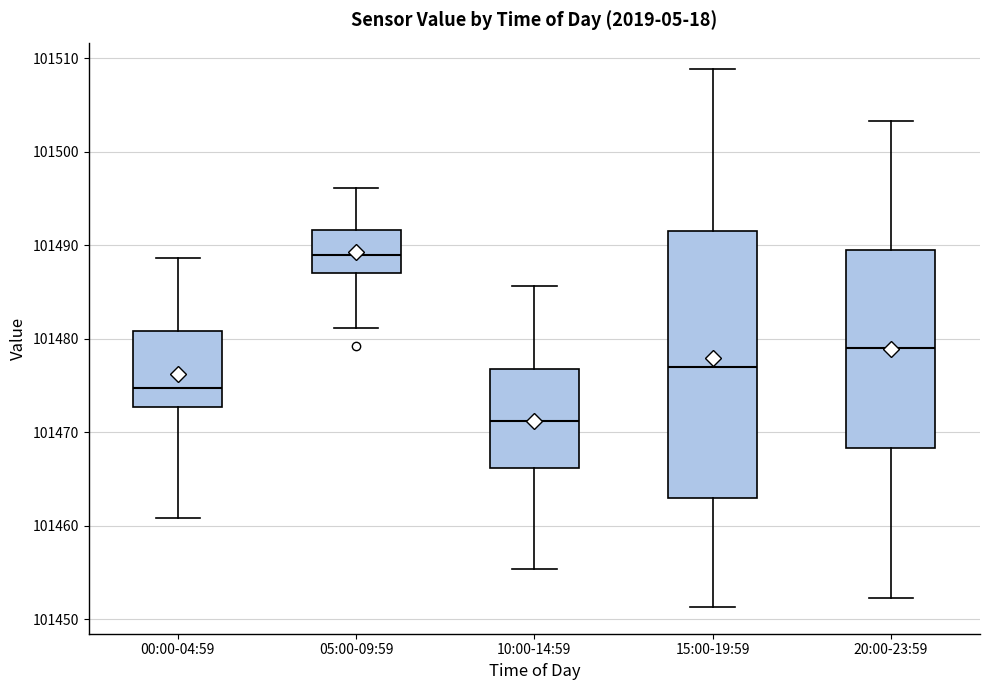

Reading left to right, read every box against the y-axis: the position of its median line, the range the box covers, and the ends of its whiskers. The values are not printed on the chart, so give them approximately, as read against the axis.

00:00-04:59: median 101475, box 101473 to 101481, whiskers 101461 to 101489
05:00-09:59: median 101489, box 101487 to 101492, whiskers 101481 to 101496
10:00-14:59: median 101471, box 101466 to 101477, whiskers 101455 to 101486
15:00-19:59: median 101477, box 101463 to 101492, whiskers 101451 to 101509
20:00-23:59: median 101479, box 101468 to 101490, whiskers 101452 to 101503